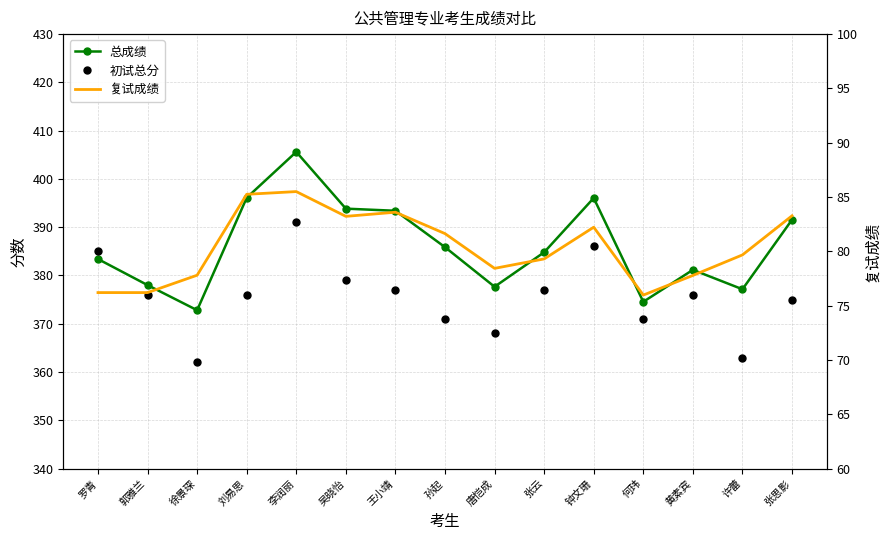

Which has a higher value, 张云 or 孙起?

孙起